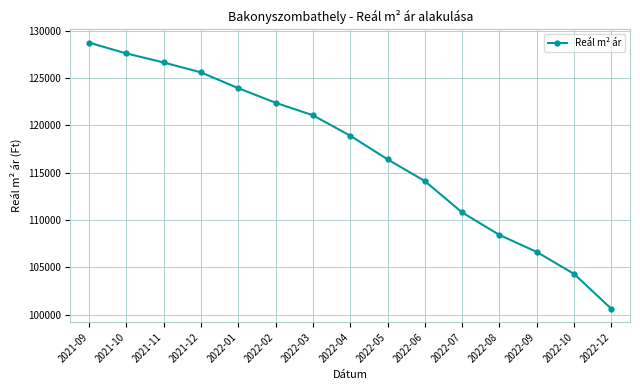

What is the change in value from 2022-01 to 2022-06?

-9817